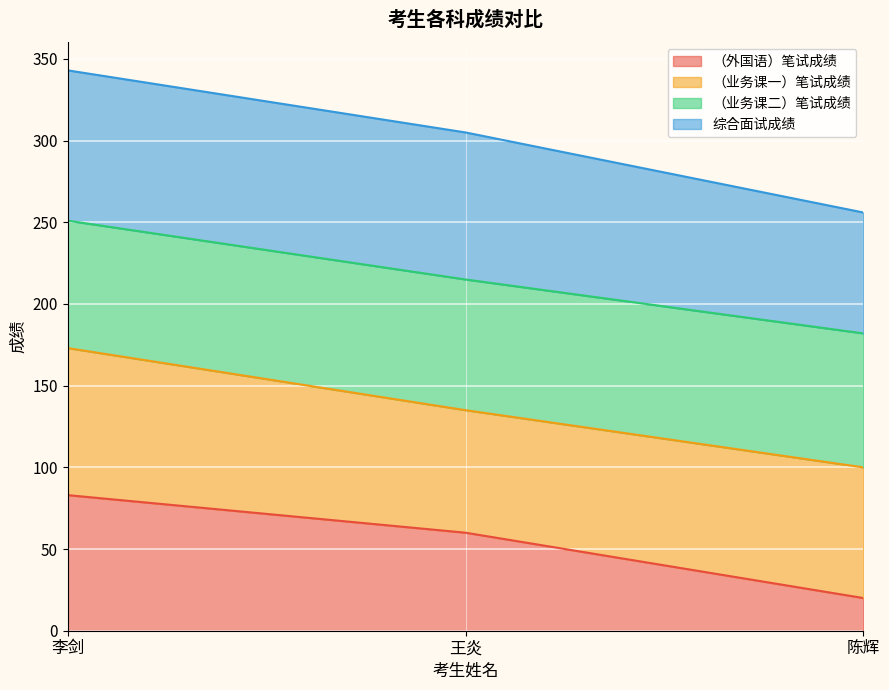

What value does the （外国语）笔试成绩 series have at 王炎, to the nearest 10?

60